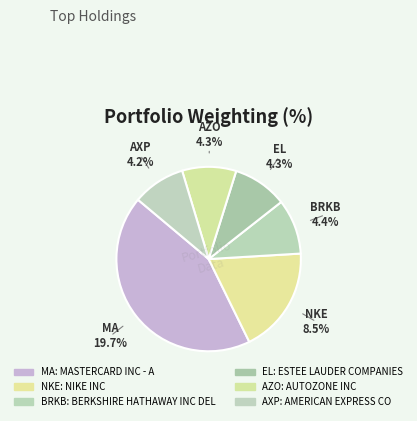

What is the change in value from NIKE INC to AUTOZONE INC?

-4.2